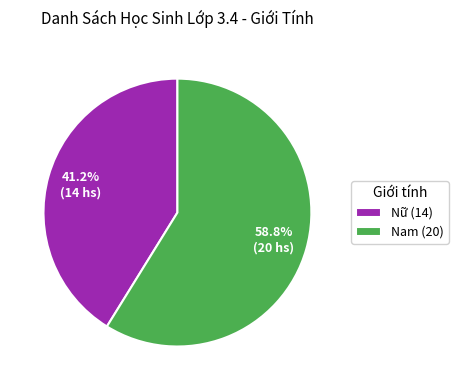

Which slice is the smallest?

Nữ